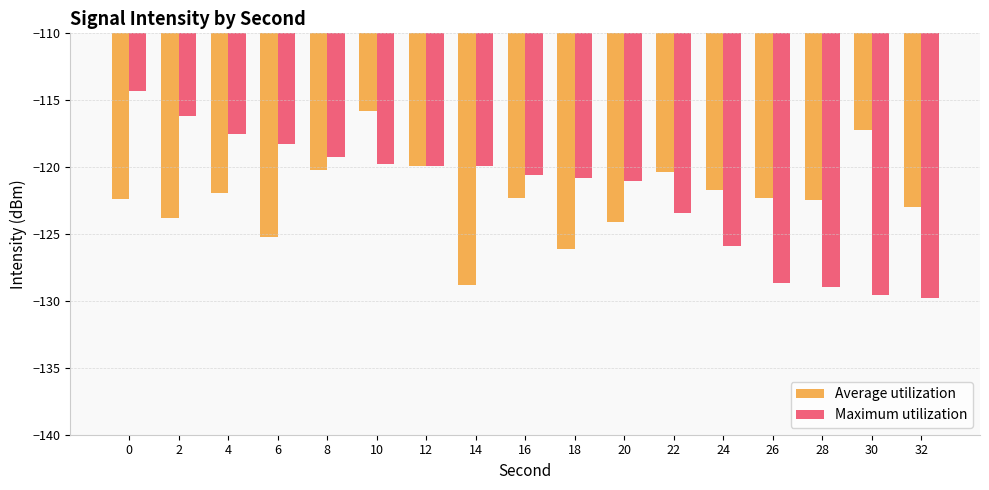

What is the difference between the maximum and second lowest values in the Maximum utilization series?

15.2